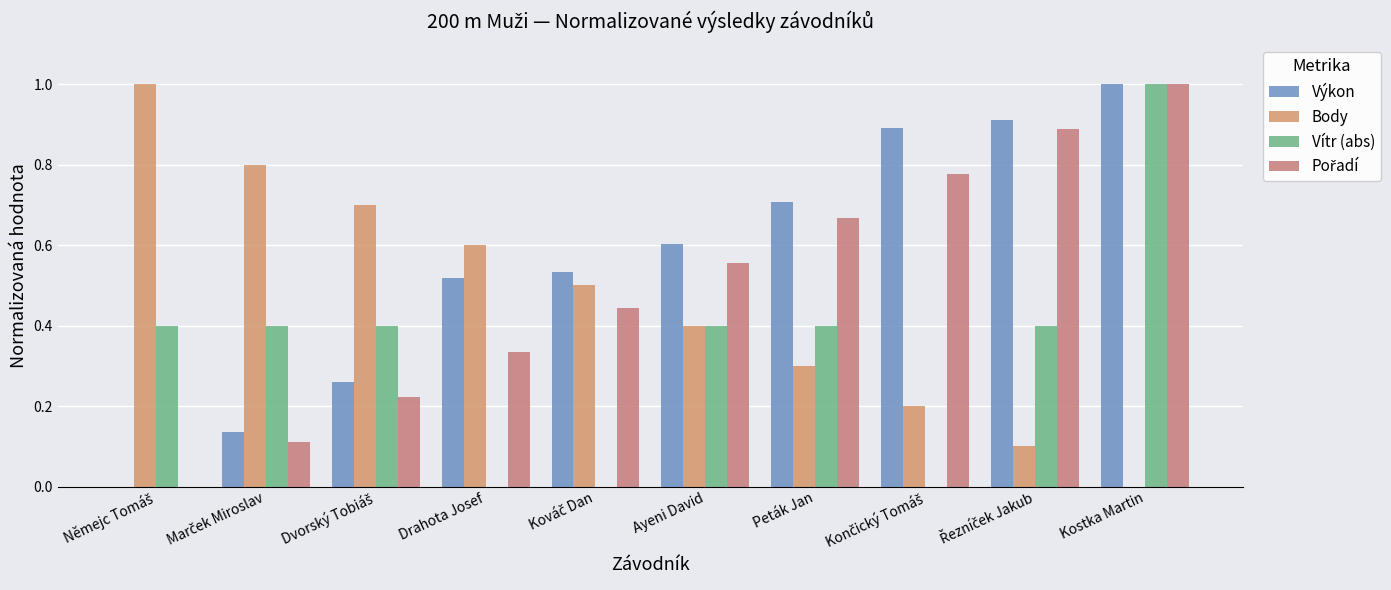

How many data points does each series have?

10